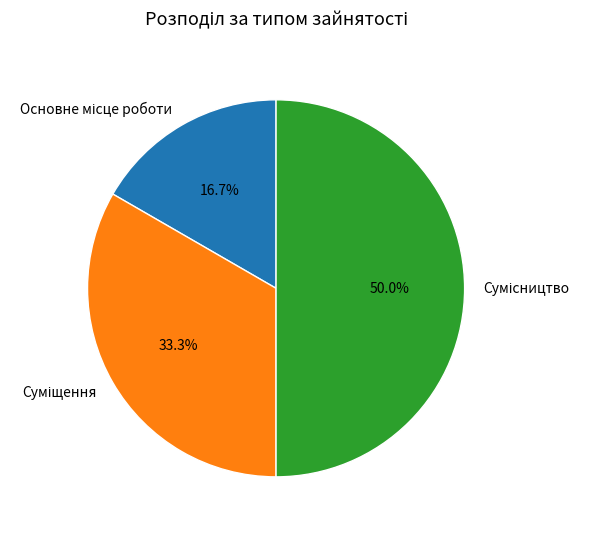

How many slices are in this pie chart?

3